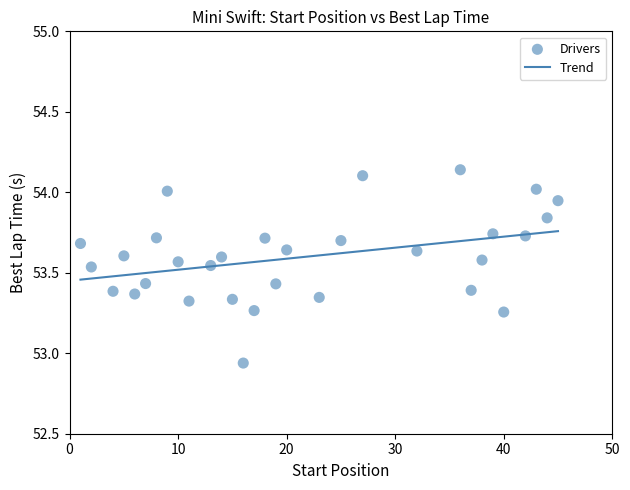

What is the range of X values (max minus min)?

44.0